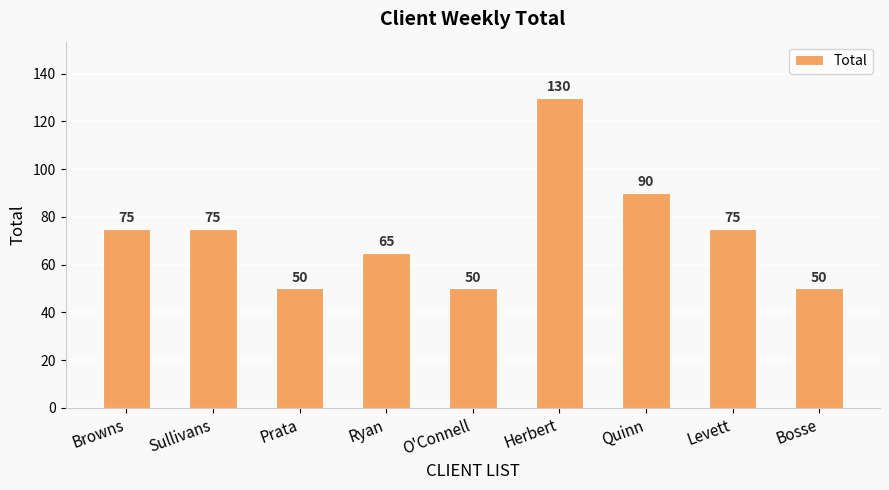

How many values are between 50 and 75?

7